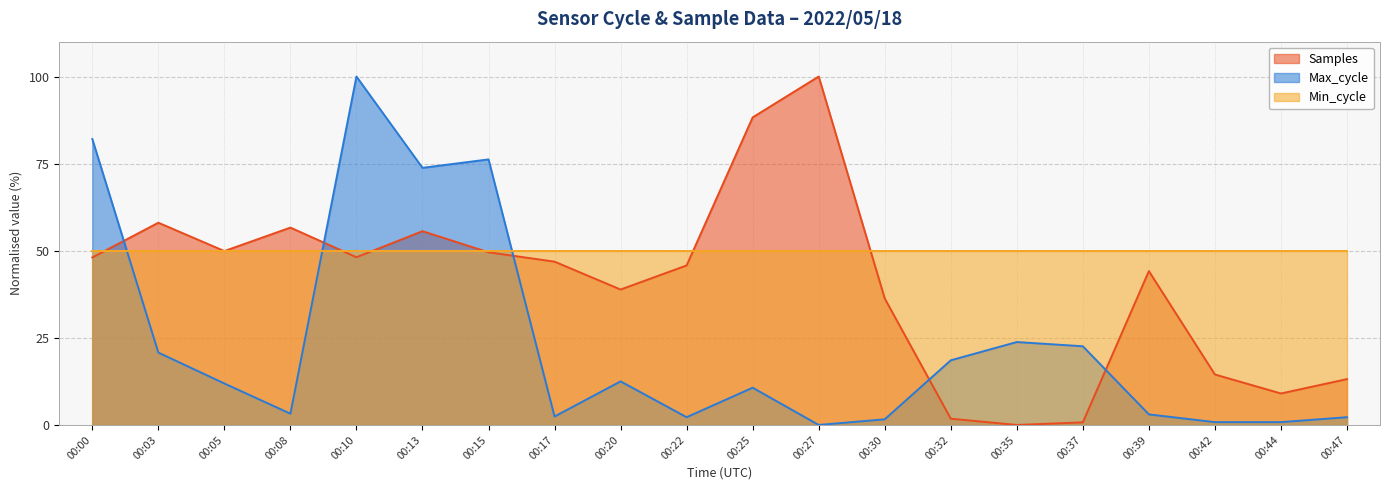

What is the total value across all series at 00:47?

65.4